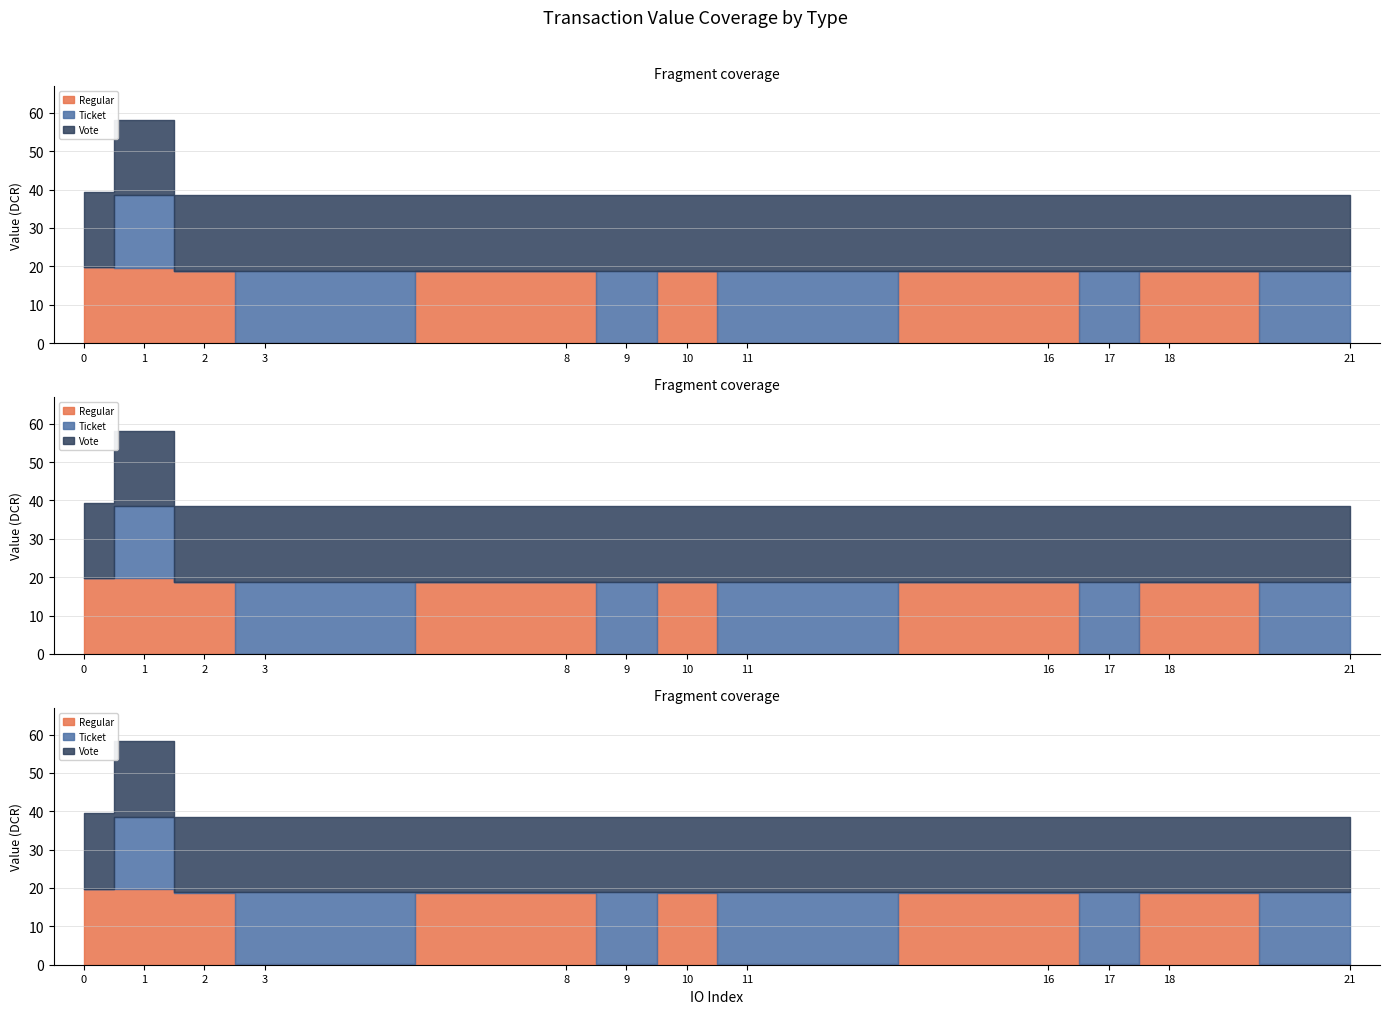

What is the difference between the second highest and second lowest values in the Vote series?

0.1